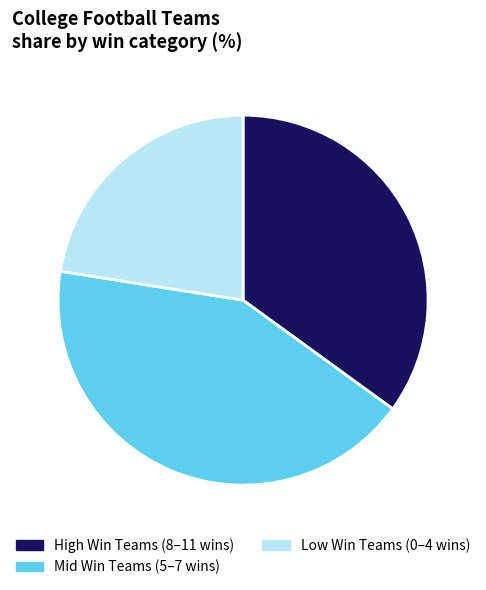

Is there any slice that represents more than half of the pie?

No